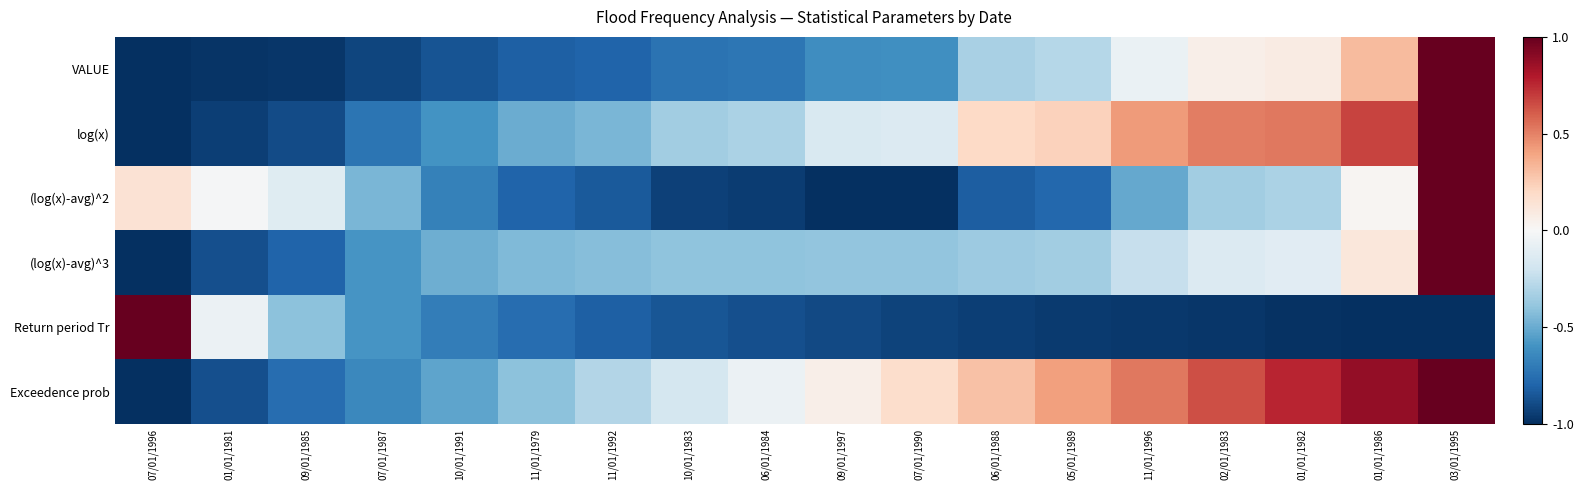

Reading left to right, list all the values displayed in this chart.

VALUE: 07/01/1996=-1.0	01/01/1981=-1.0	09/01/1985=-1.0	07/01/1987=-0.9	10/01/1991=-0.9	11/01/1979=-0.8	11/01/1992=-0.8	10/01/1983=-0.7	06/01/1984=-0.7	09/01/1997=-0.6	07/01/1990=-0.6	06/01/1988=-0.3	05/01/1989=-0.3	11/01/1996=-0.1	02/01/1983=0.1	01/01/1982=0.1	01/01/1986=0.3	03/01/1995=1.0
log(x): 07/01/1996=-1.0	01/01/1981=-0.9	09/01/1985=-0.9	07/01/1987=-0.7	10/01/1991=-0.6	11/01/1979=-0.5	11/01/1992=-0.5	10/01/1983=-0.3	06/01/1984=-0.3	09/01/1997=-0.1	07/01/1990=-0.1	06/01/1988=0.2	05/01/1989=0.2	11/01/1996=0.4	02/01/1983=0.5	01/01/1982=0.5	01/01/1986=0.7	03/01/1995=1.0
(log(x)-avg)^2: 07/01/1996=0.1	01/01/1981=-0.0	09/01/1985=-0.1	07/01/1987=-0.5	10/01/1991=-0.7	11/01/1979=-0.8	11/01/1992=-0.8	10/01/1983=-0.9	06/01/1984=-1.0	09/01/1997=-1.0	07/01/1990=-1.0	06/01/1988=-0.8	05/01/1989=-0.8	11/01/1996=-0.5	02/01/1983=-0.4	01/01/1982=-0.3	01/01/1986=0.0	03/01/1995=1.0
(log(x)-avg)^3: 07/01/1996=-1.0	01/01/1981=-0.9	09/01/1985=-0.8	07/01/1987=-0.6	10/01/1991=-0.5	11/01/1979=-0.4	11/01/1992=-0.4	10/01/1983=-0.4	06/01/1984=-0.4	09/01/1997=-0.4	07/01/1990=-0.4	06/01/1988=-0.4	05/01/1989=-0.3	11/01/1996=-0.2	02/01/1983=-0.1	01/01/1982=-0.1	01/01/1986=0.1	03/01/1995=1.0
Return period Tr: 07/01/1996=1.0	01/01/1981=-0.1	09/01/1985=-0.4	07/01/1987=-0.6	10/01/1991=-0.7	11/01/1979=-0.8	11/01/1992=-0.8	10/01/1983=-0.9	06/01/1984=-0.9	09/01/1997=-0.9	07/01/1990=-0.9	06/01/1988=-0.9	05/01/1989=-1.0	11/01/1996=-1.0	02/01/1983=-1.0	01/01/1982=-1.0	01/01/1986=-1.0	03/01/1995=-1.0
Exceedence prob: 07/01/1996=-1.0	01/01/1981=-0.9	09/01/1985=-0.8	07/01/1987=-0.6	10/01/1991=-0.5	11/01/1979=-0.4	11/01/1992=-0.3	10/01/1983=-0.2	06/01/1984=-0.1	09/01/1997=0.1	07/01/1990=0.2	06/01/1988=0.3	05/01/1989=0.4	11/01/1996=0.5	02/01/1983=0.6	01/01/1982=0.8	01/01/1986=0.9	03/01/1995=1.0